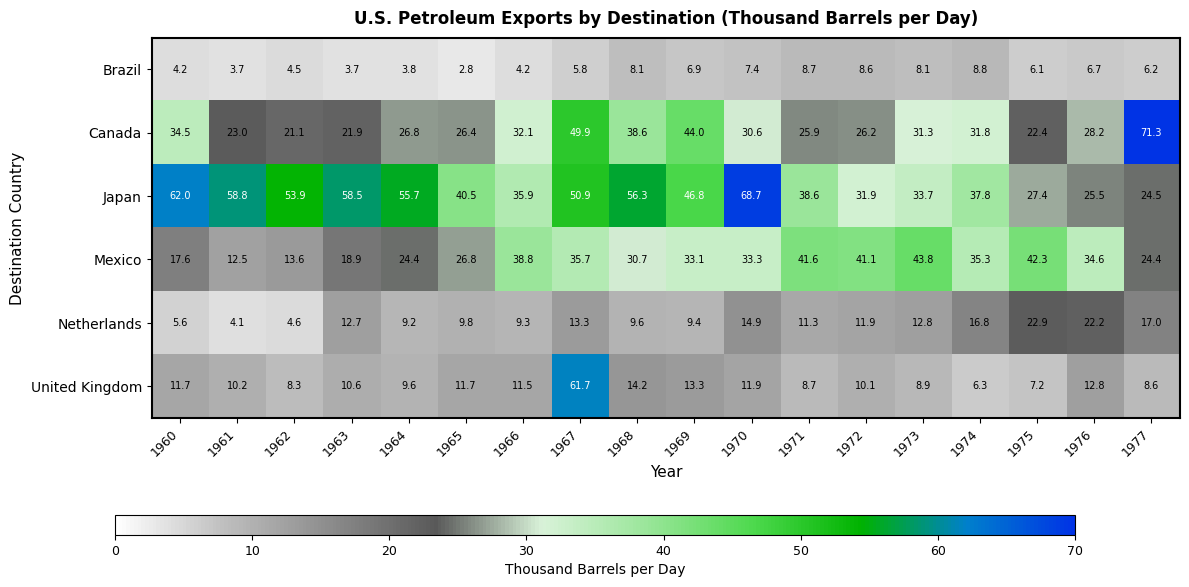

Where does the Japan series first go above 46?

1960